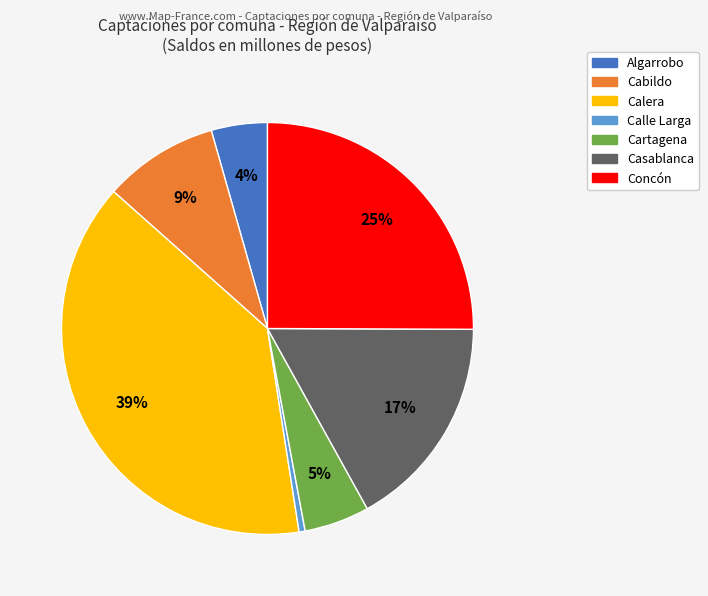

Does Calle Larga account for over 50% of the chart?

No